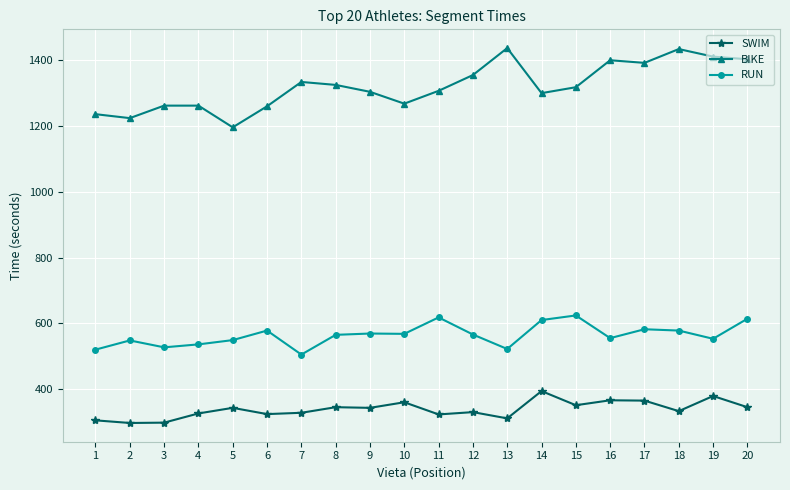

What is the sum of the BIKE values at 14 and 12?

2655